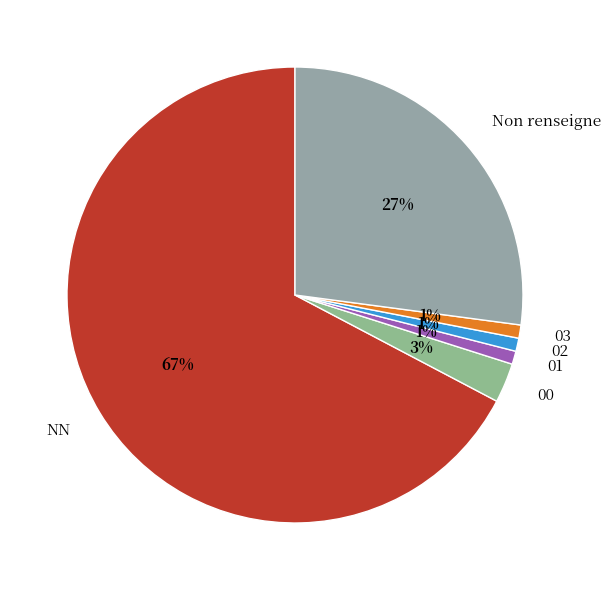

To the nearest percent, what is the difference between the largest and smallest slice percentages?

66%